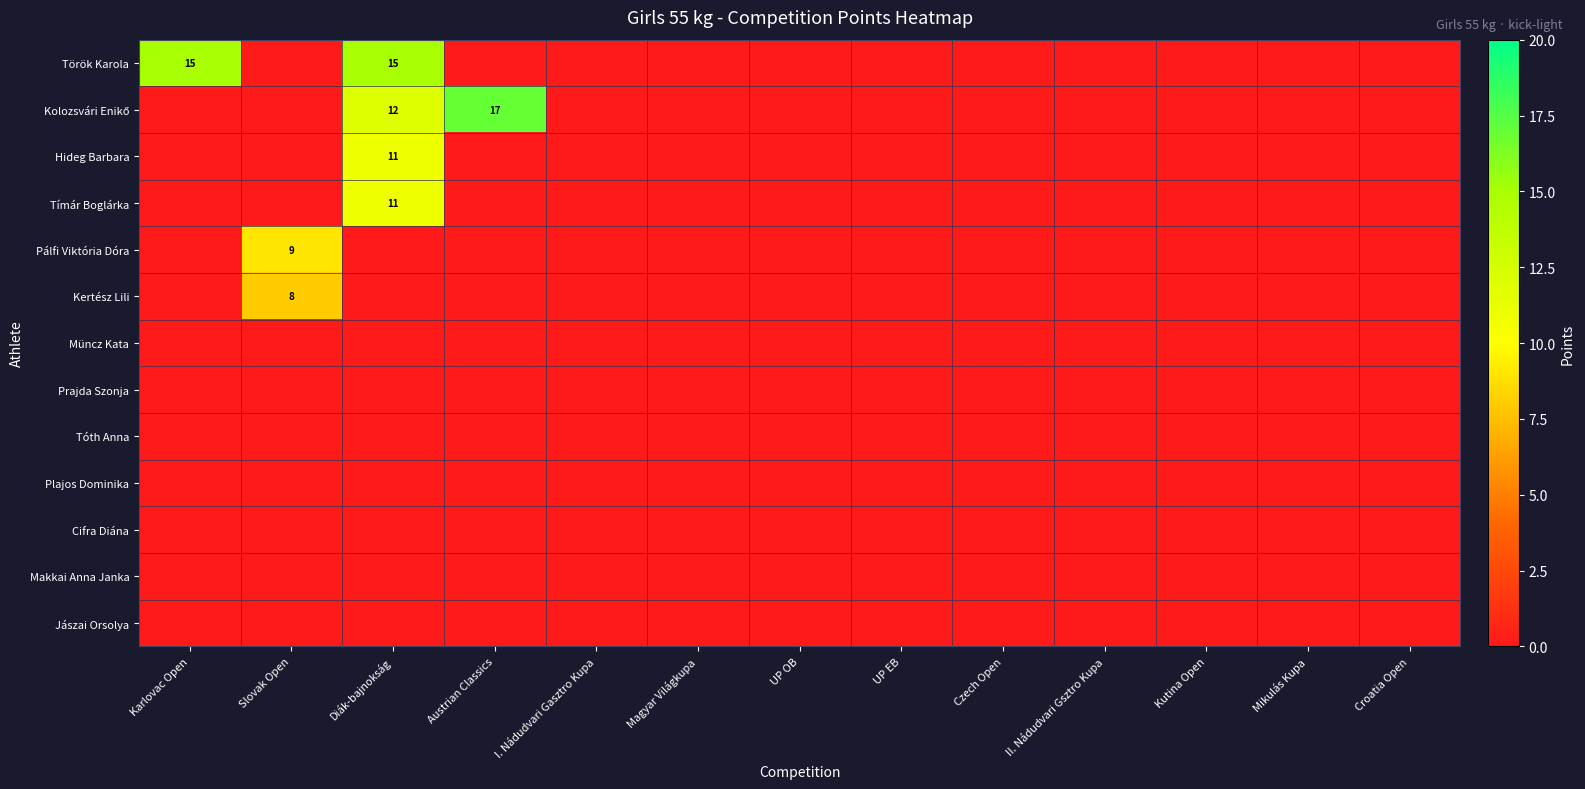

At which label does Plajos Dominika reach its minimum?

Karlovac Open